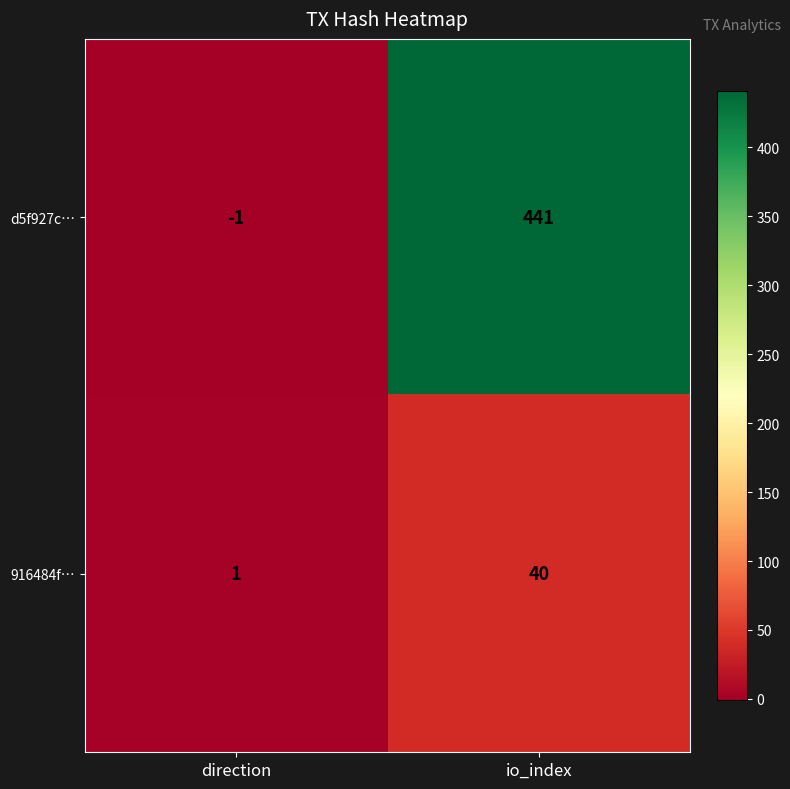

Reading right to left, extract all data points from this chart.

d5f927c…: 441	-1
916484f…: 40	1